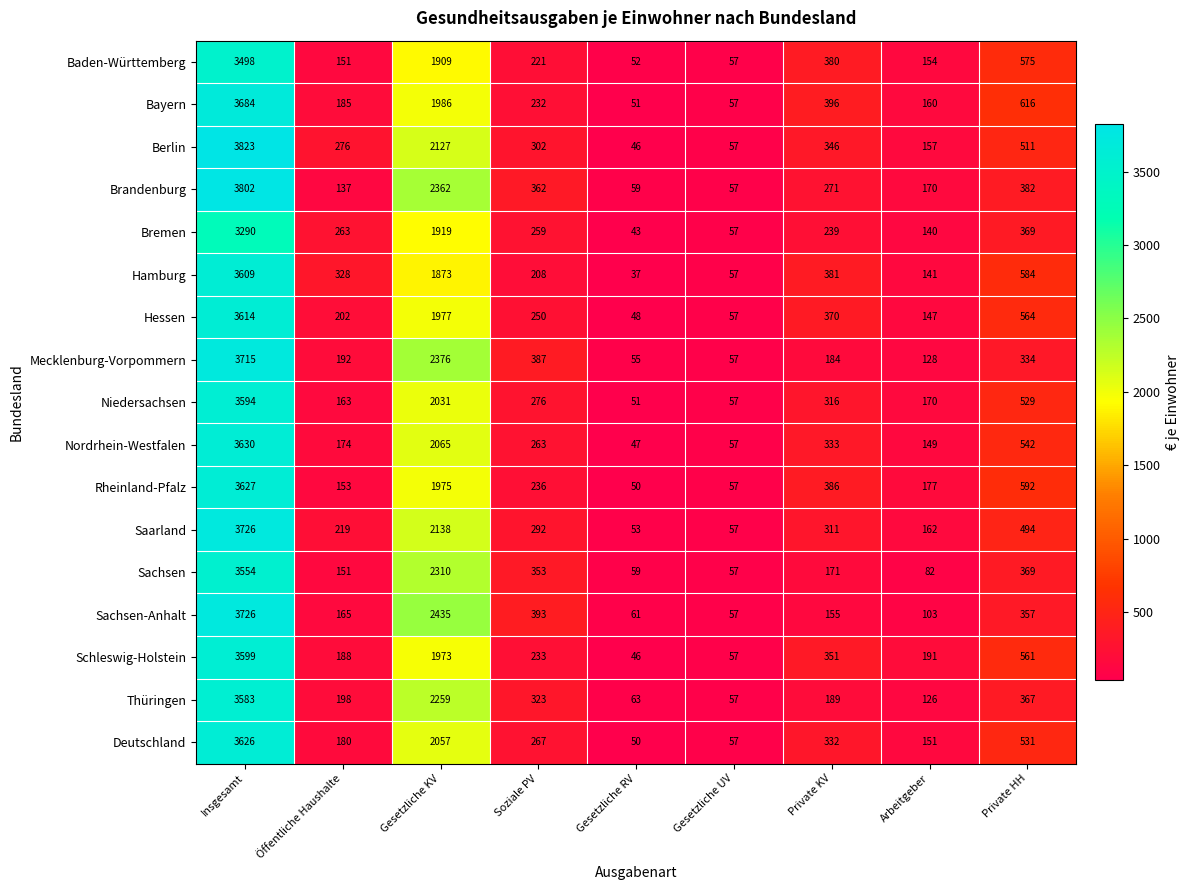

What is the average value of the Mecklenburg-Vorpommern series?

825